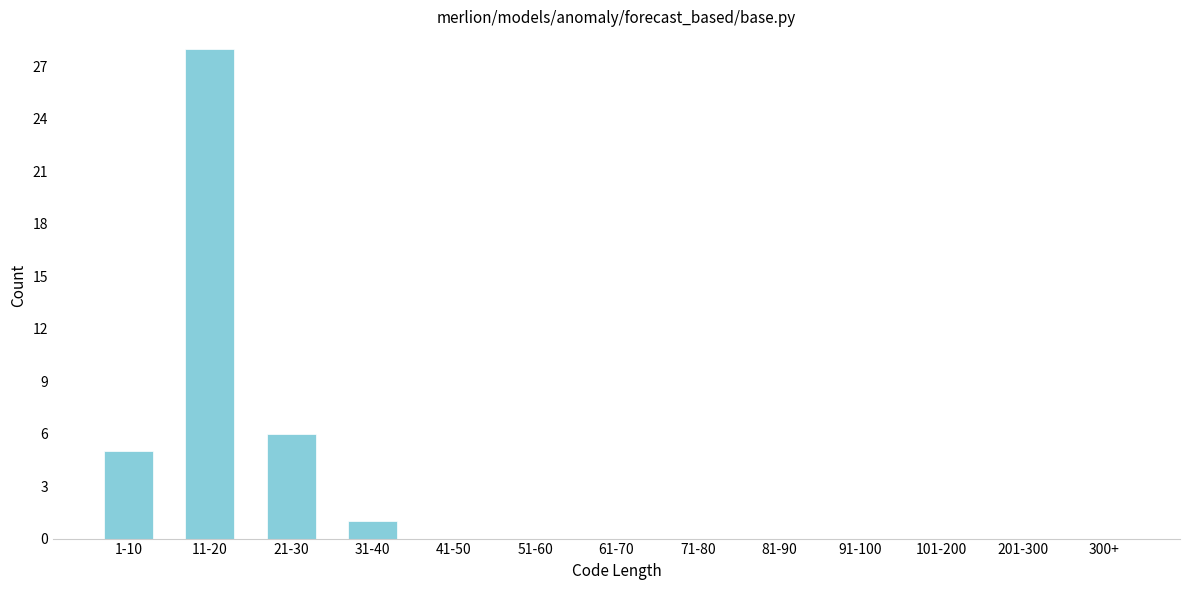

Reading left to right, list all the values displayed in this chart.

1-10=5	11-20=28	21-30=6	31-40=1	41-50=0	51-60=0	61-70=0	71-80=0	81-90=0	91-100=0	101-200=0	201-300=0	300+=0